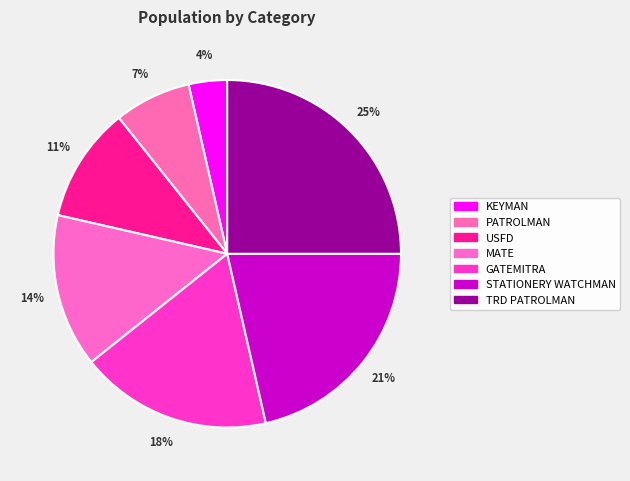

Combined, do PATROLMAN and USFD account for over 50%?

No